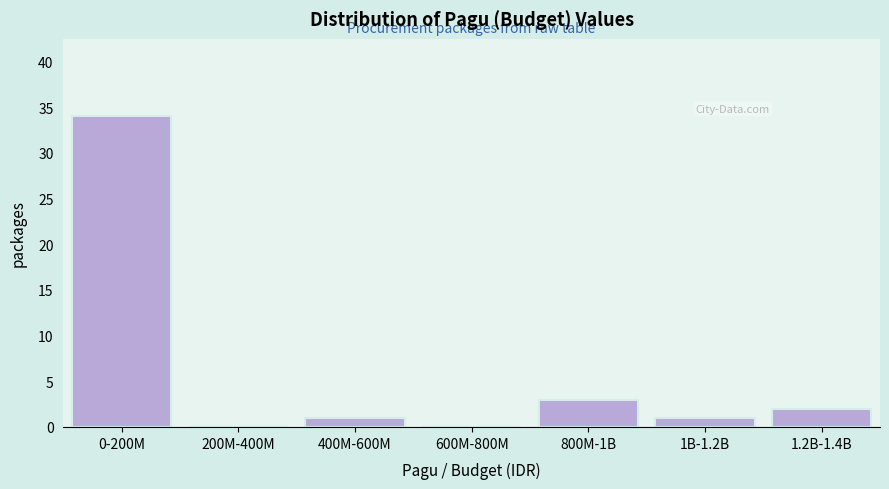

Reading left to right, list all the values displayed in this chart.

0-200M=34	200M-400M=0	400M-600M=1	600M-800M=0	800M-1B=3	1B-1.2B=1	1.2B-1.4B=2